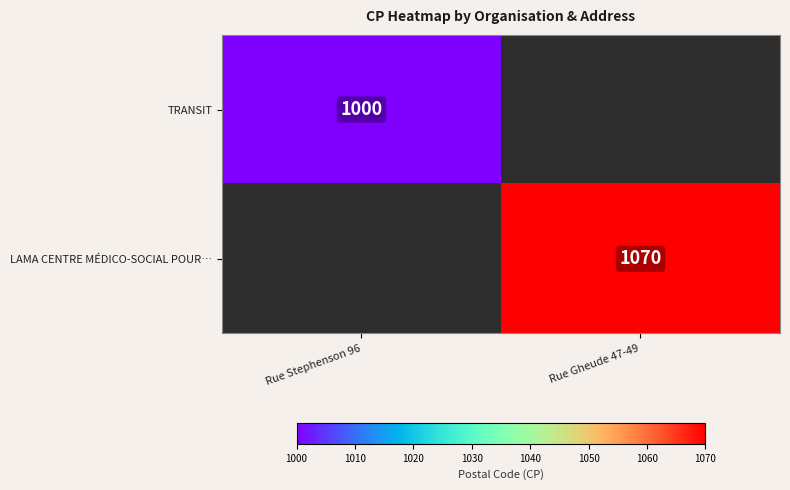

The TRANSIT series shows 1000 at Rue Stephenson 96. True or false?

True